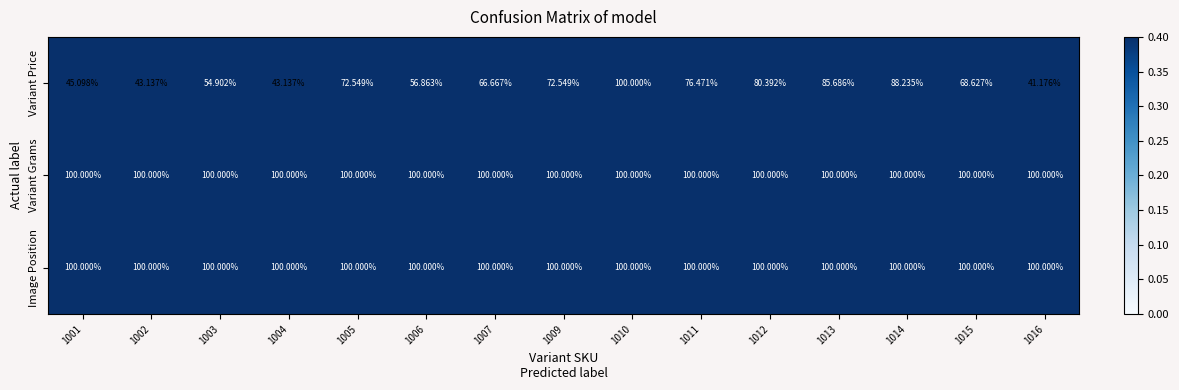

Which series has the widest spread of values?

Variant Price